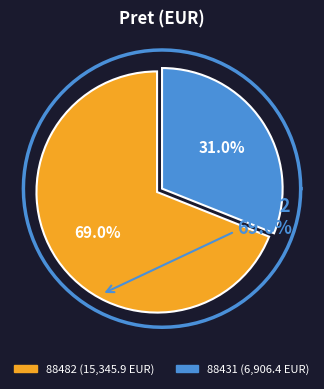

Does any single category account for the majority?

Yes